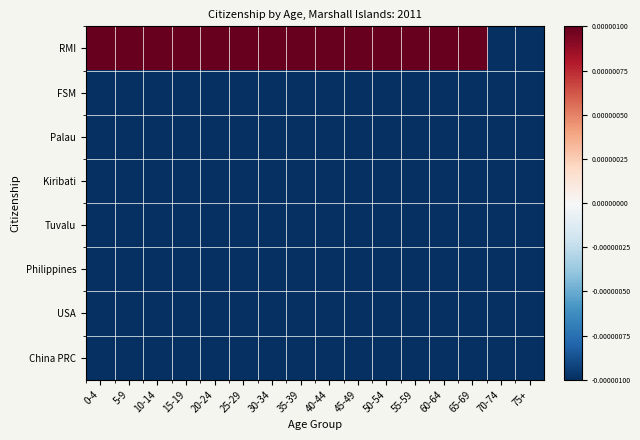

What is the smallest value displayed?

-0.1